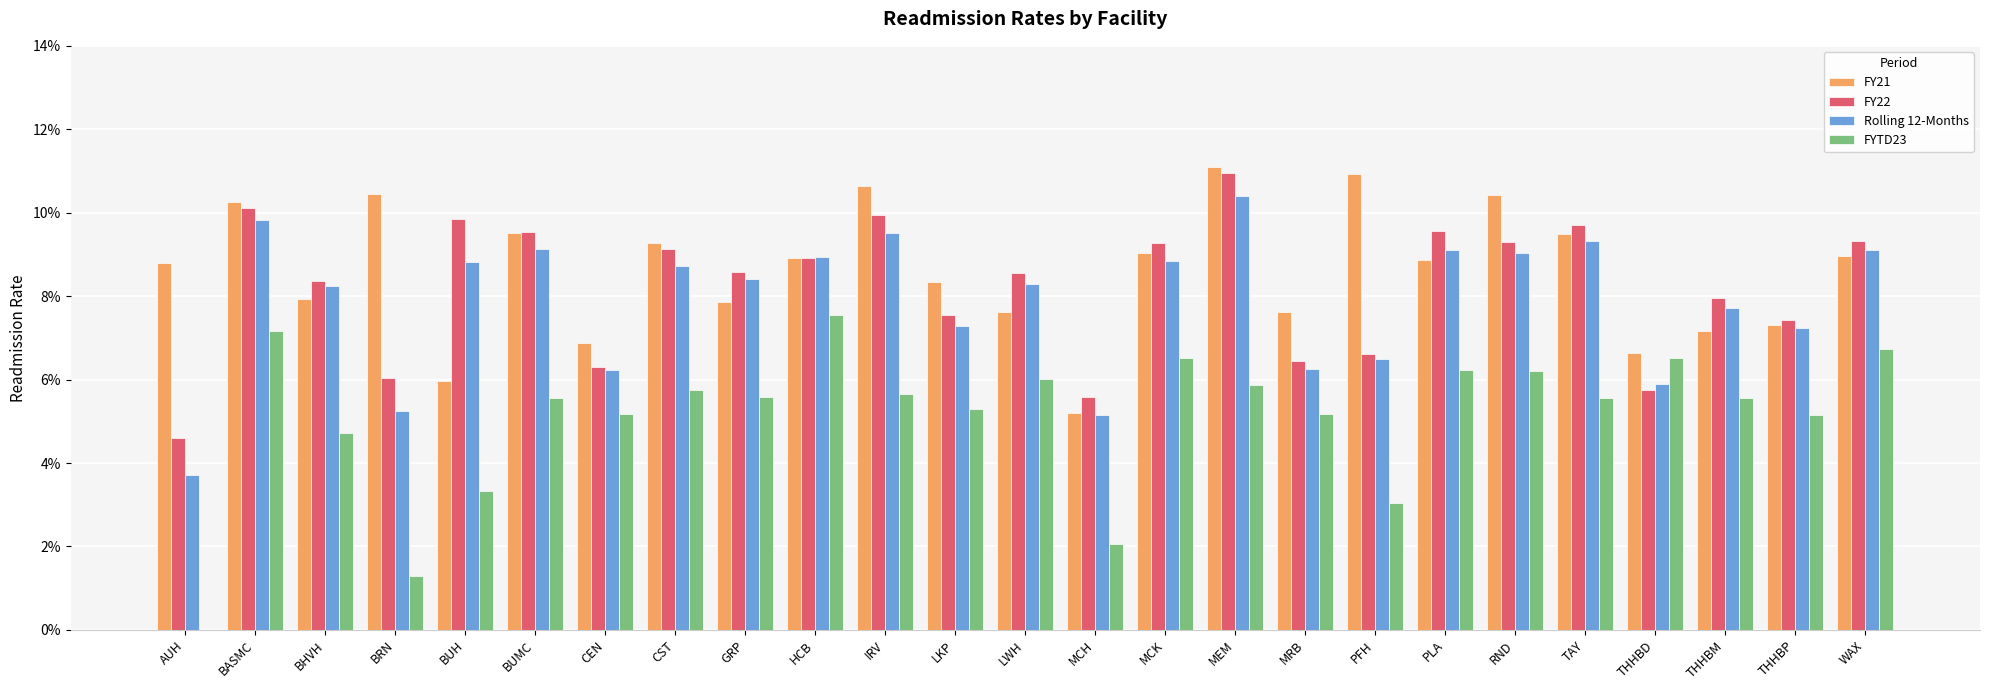

Which series has the largest total across all categories?

FY21